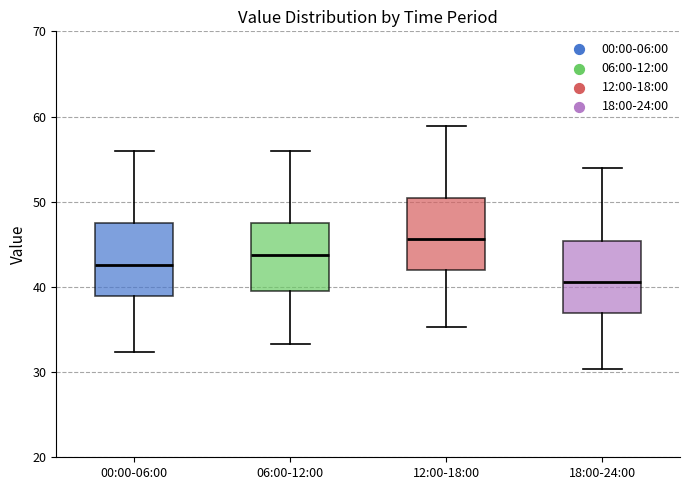

Reading left to right, transcribe this box plot: for each box, give where its median line is, the range the box spans, and where its two whiskers end, as read against the y-axis. The values are not printed on the chart, so give them approximately, as read against the axis.

00:00-06:00: median 43, box 39 to 47, whiskers 32 to 56
06:00-12:00: median 44, box 39 to 47, whiskers 33 to 56
12:00-18:00: median 46, box 42 to 50, whiskers 35 to 59
18:00-24:00: median 41, box 37 to 45, whiskers 30 to 54